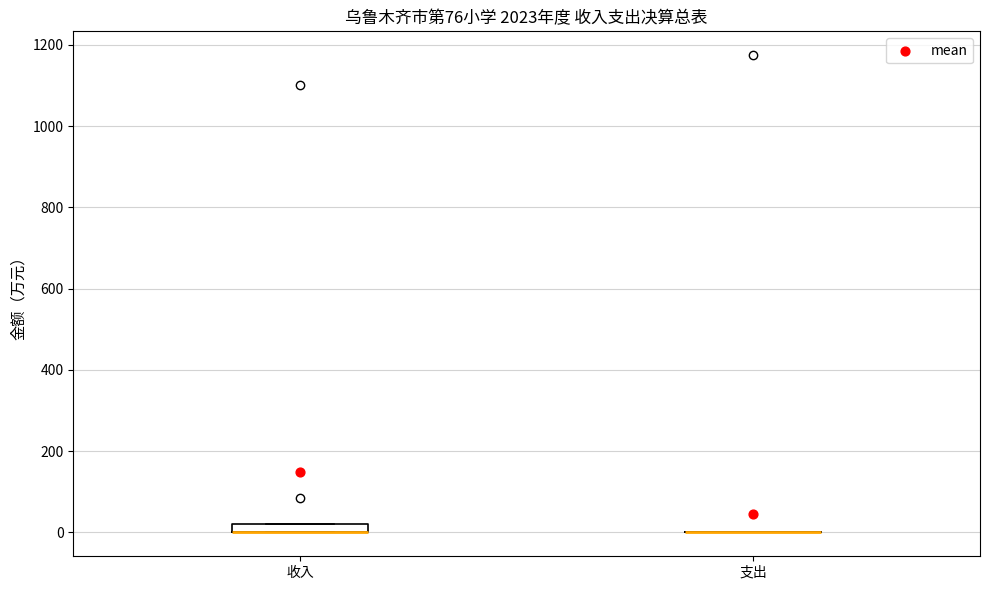

Which box is the tallest, from its lower edge to its upper edge?

收入